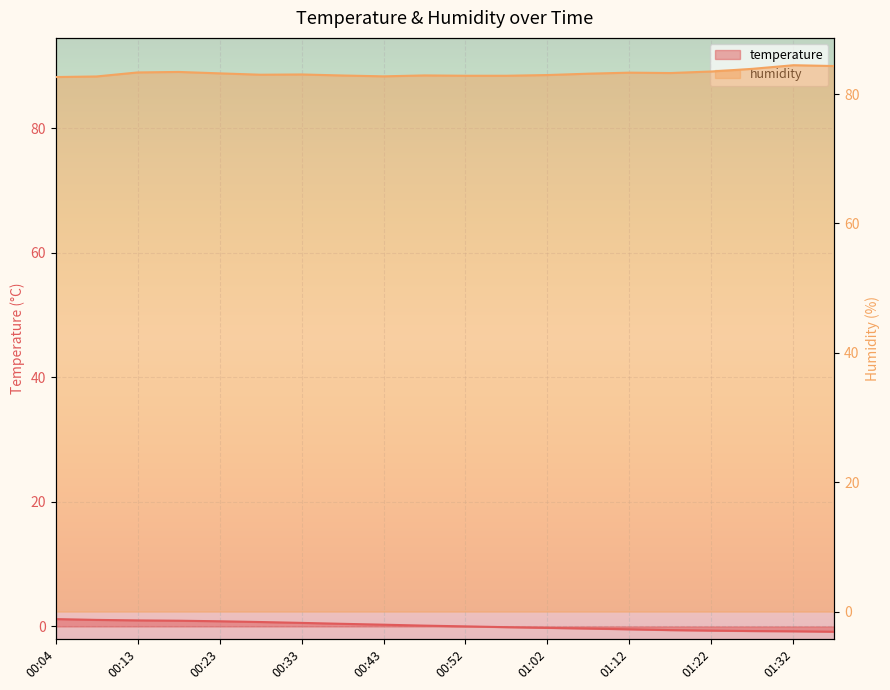

Reading right to left, what are all the values shown in this chart?

temperature: 01:37=-0.8	01:32=-0.8	01:27=-0.7	01:22=-0.7	01:17=-0.6	01:12=-0.5	01:07=-0.3	01:02=-0.2	00:57=-0.1	00:52=0.0	00:48=0.1	00:43=0.3	00:38=0.4	00:33=0.6	00:28=0.7	00:23=0.8	00:18=0.9	00:13=1.0	00:08=1.1	00:04=1.2
humidity: 01:37=84.3	01:32=84.5	01:27=83.9	01:22=83.5	01:17=83.3	01:12=83.3	01:07=83.2	01:02=83.0	00:57=82.8	00:52=82.8	00:48=82.9	00:43=82.8	00:38=82.9	00:33=83.0	00:28=83.0	00:23=83.2	00:18=83.4	00:13=83.3	00:08=82.7	00:04=82.6